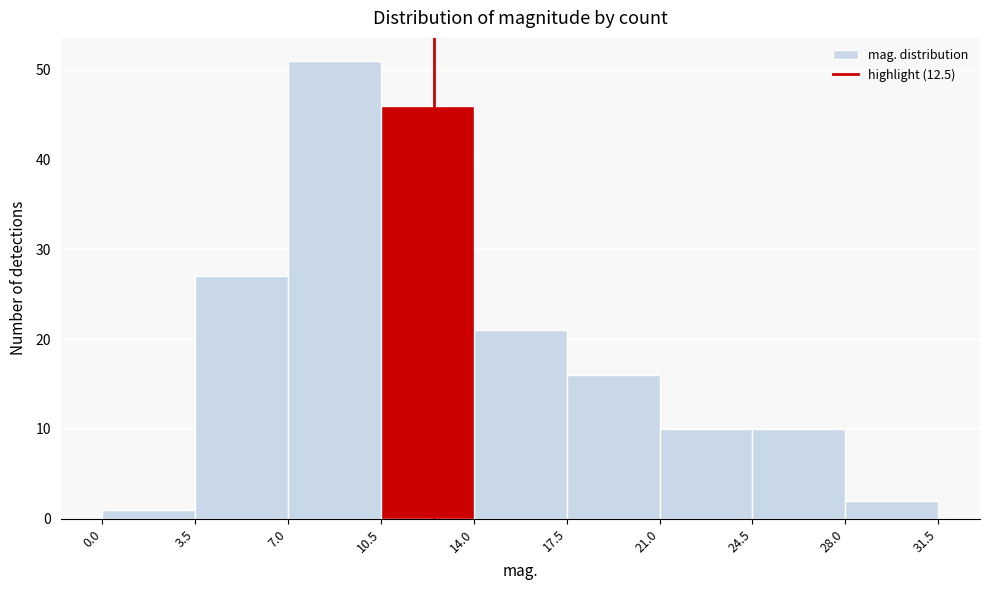

Over which range of the x-axis is the bar tallest?

7.0 to 10.5